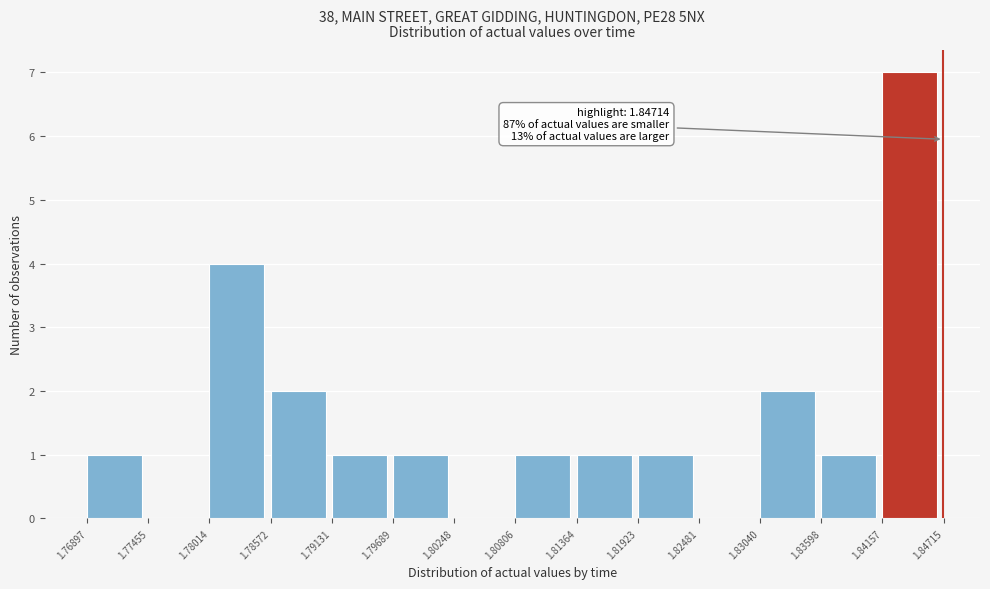

Which range on the x-axis has the tallest bar?

1.84157 to 1.84715